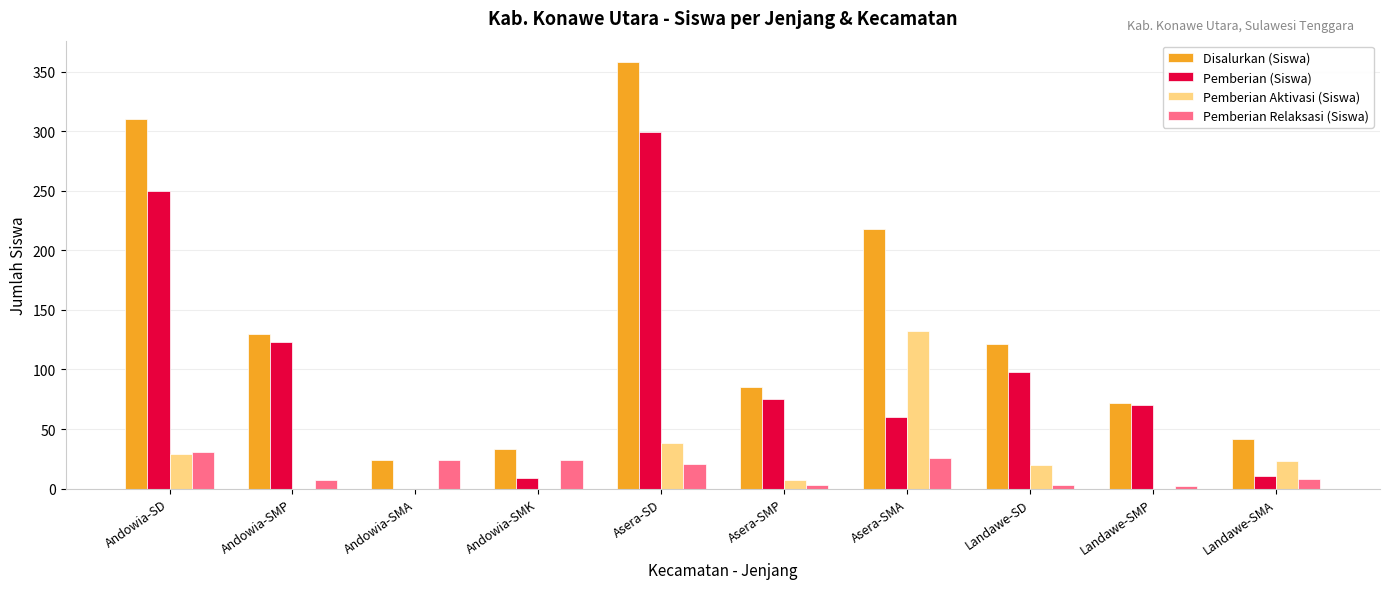

Count the number of categories in the chart.

10